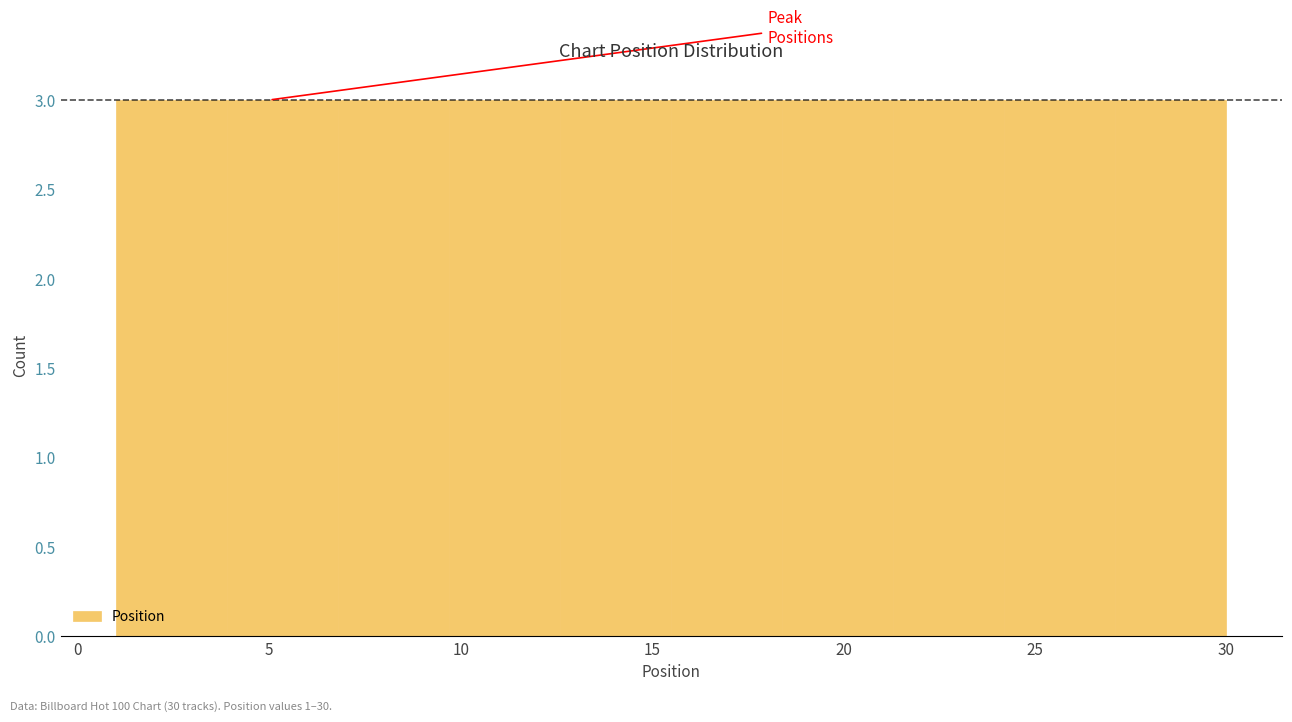

What is the height of the bar covering 27.1 to 30.0 on the x-axis? Neither the bar edges nor the heights are printed on the chart, so give them approximately, as read against the axes.

3